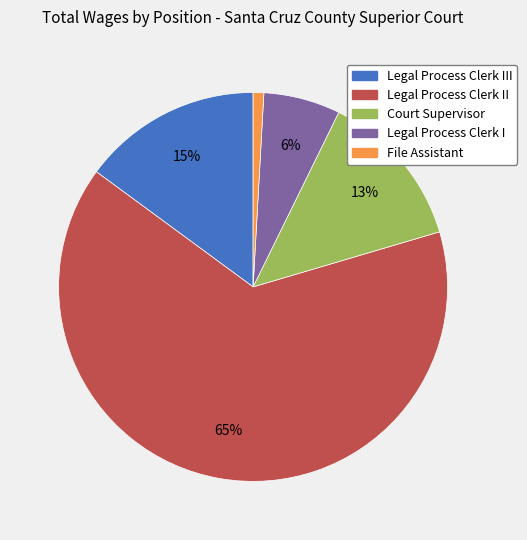

How many segments does this pie chart have?

5